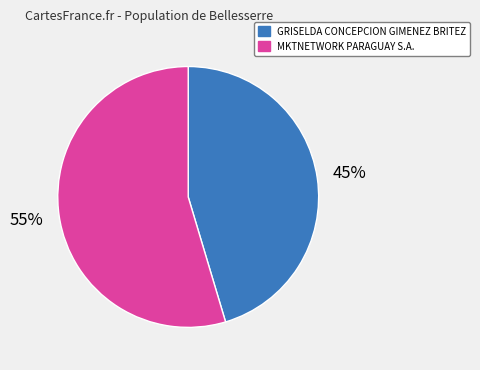

To the nearest percent, what percentage of the pie is GRISELDA CONCEPCION GIMENEZ BRITEZ?

45%